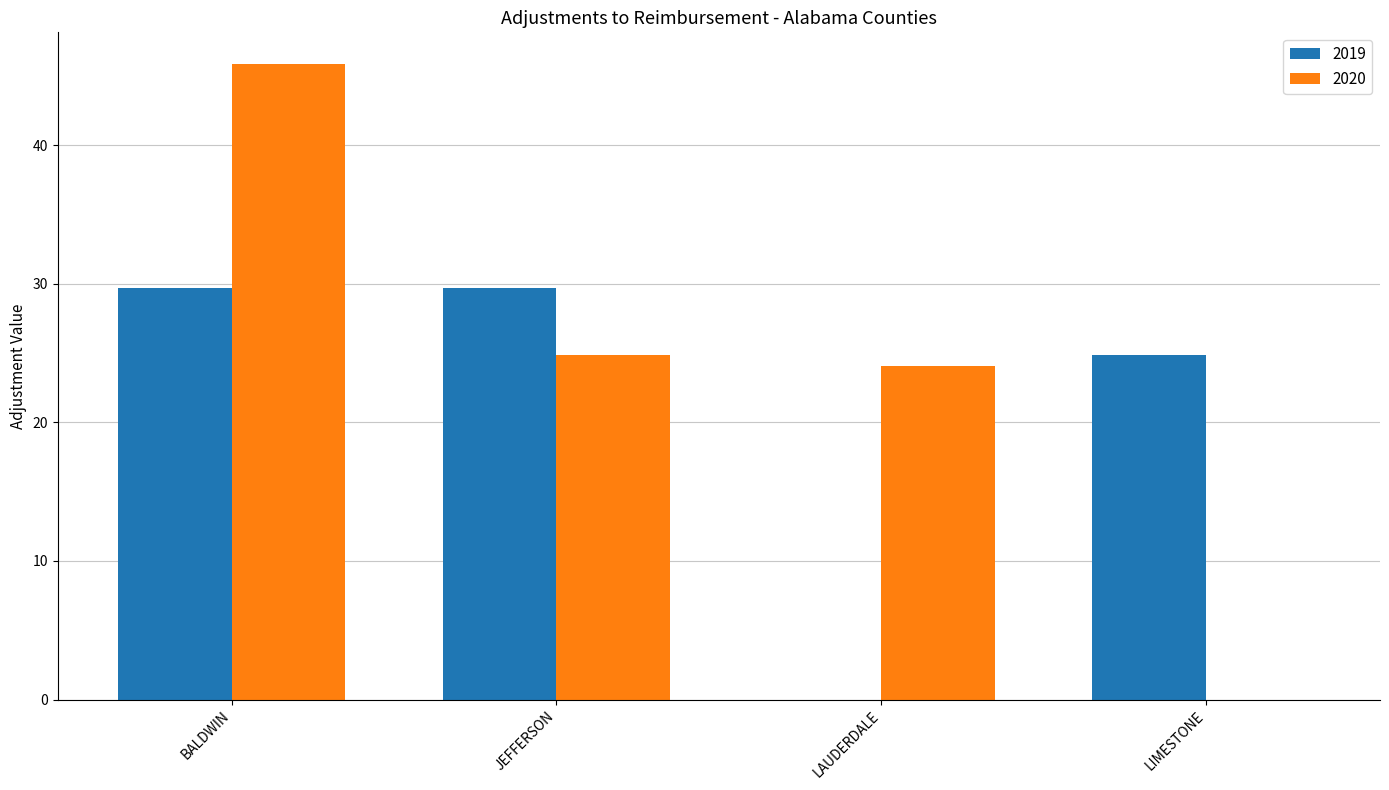

What is the average value of the 2020 series?

23.7